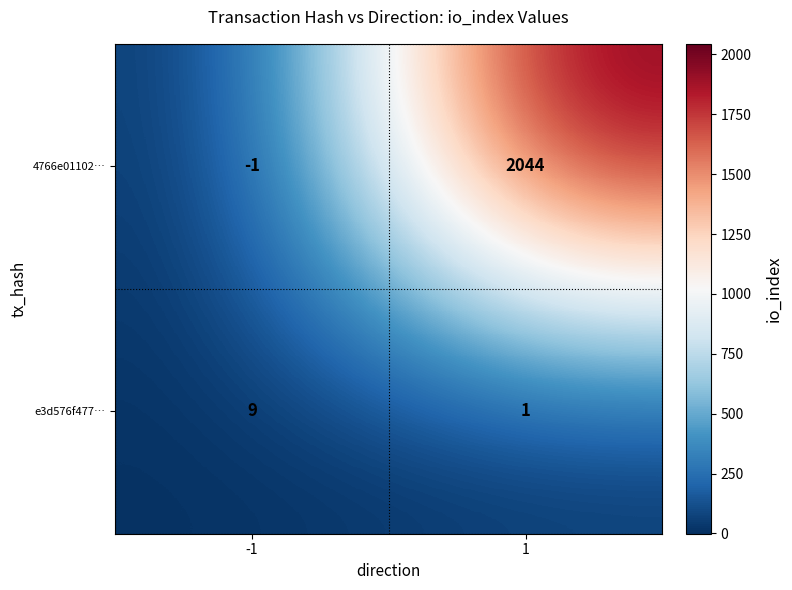

Is it true that e3d576f477… equals 6 at -1?

False